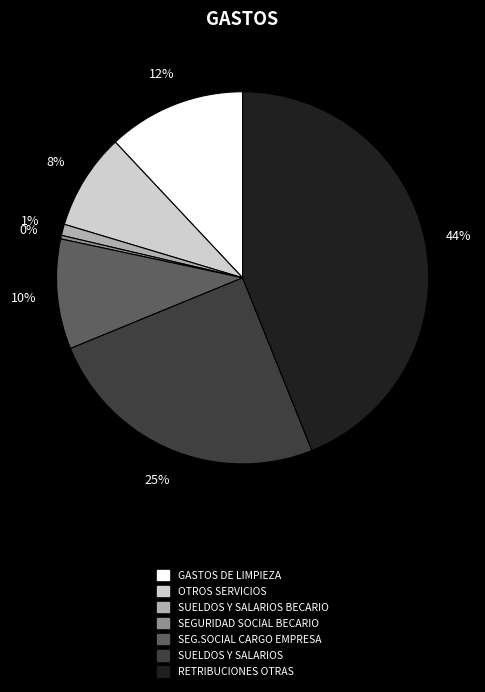

Does any single category account for the majority?

No